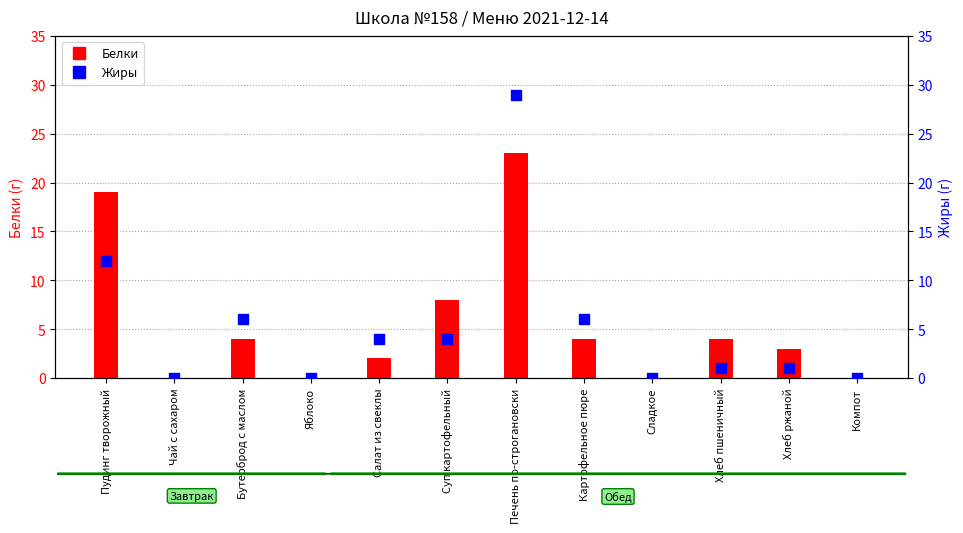

Which series has the largest total across all categories?

Белки